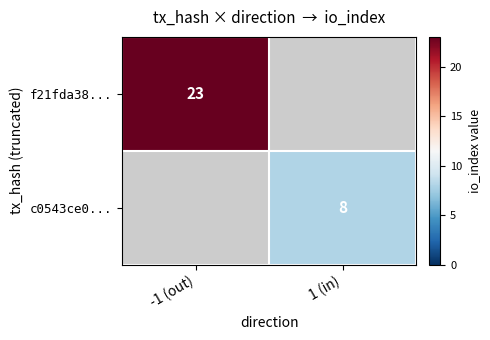

Is it true that c0543ce0... equals 13 at 1 (in)?

False